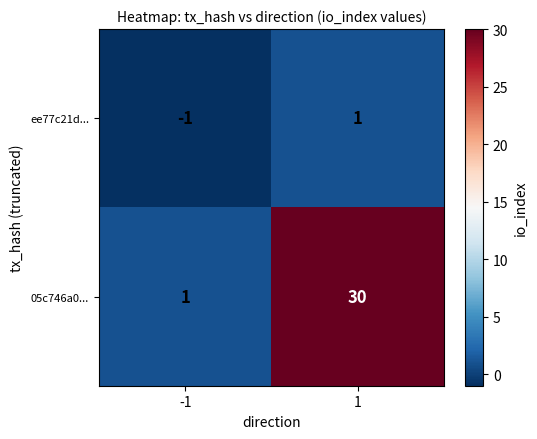

What is the spread (max minus min) of values at 1?

29